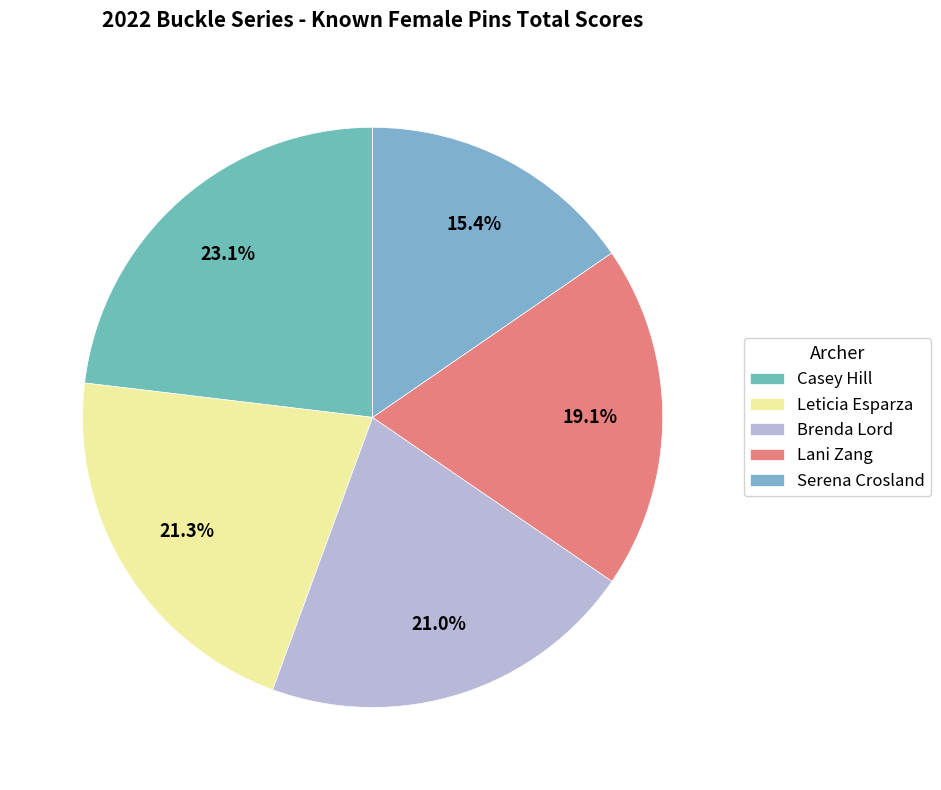

What is the largest slice in the pie chart?

Casey Hill